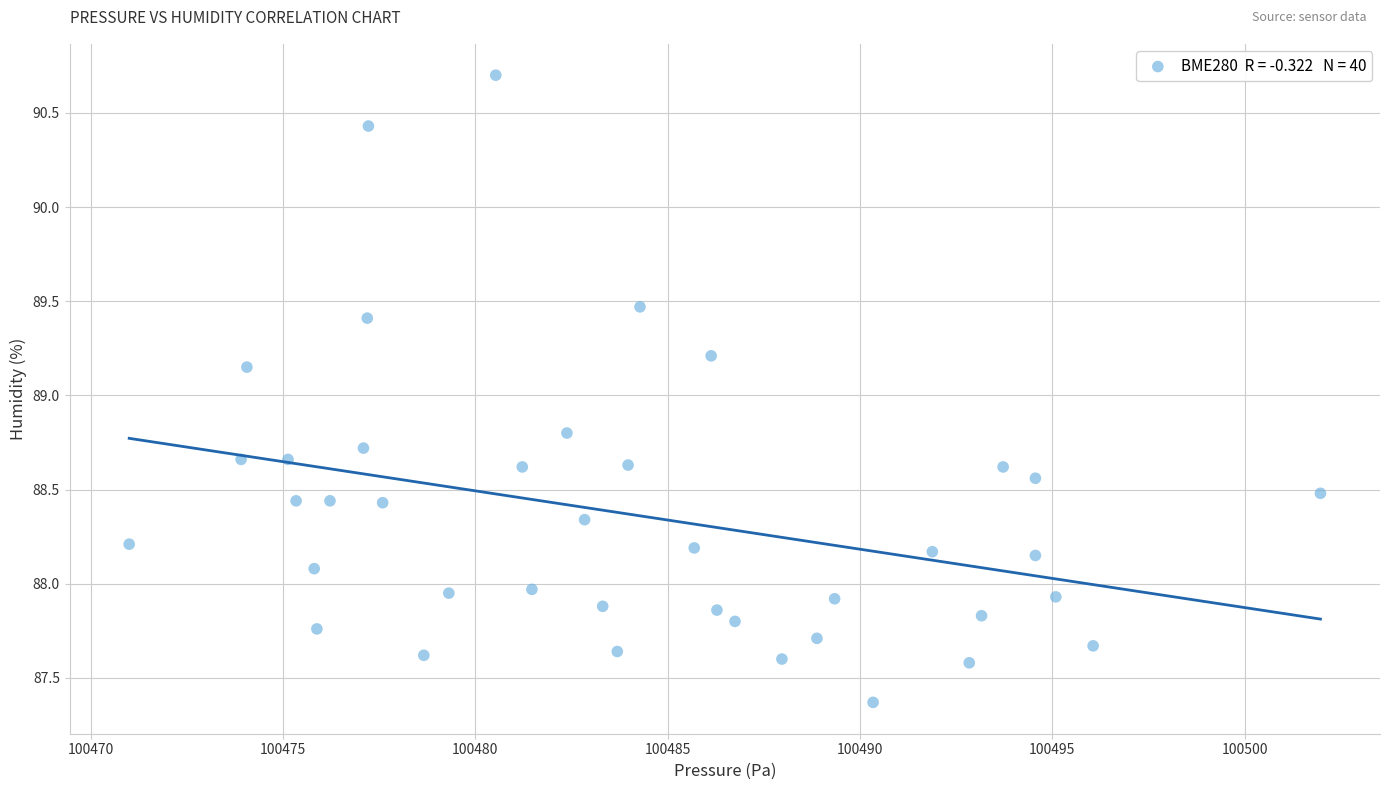

What is the range of Y values (max minus min)?

3.3